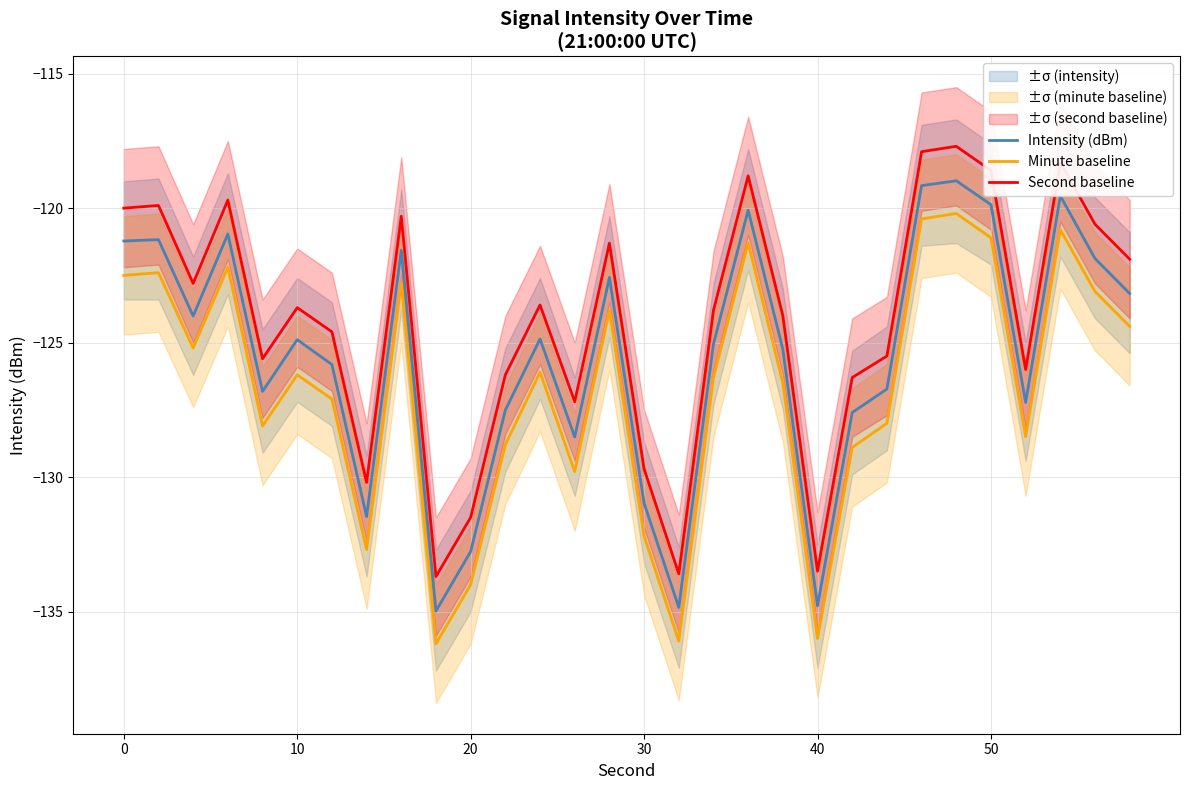

Is it true that Minute baseline equals -126.2 at 10?

True